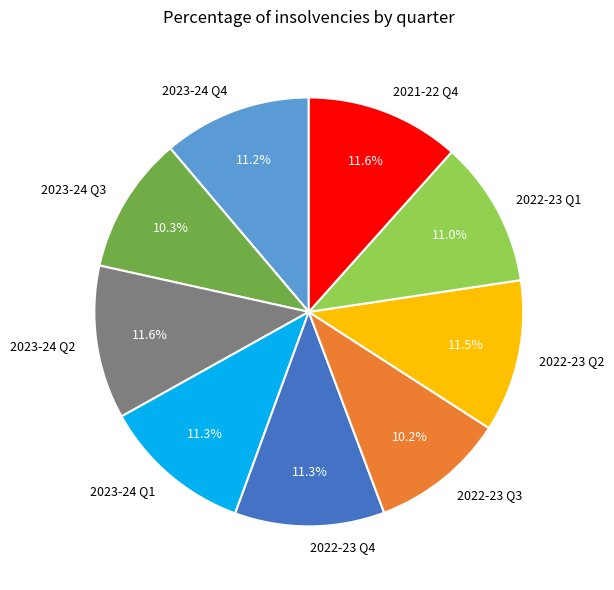

To the nearest percent, what is the combined percentage of 2023-24 Q2 and 2022-23 Q2?

23%